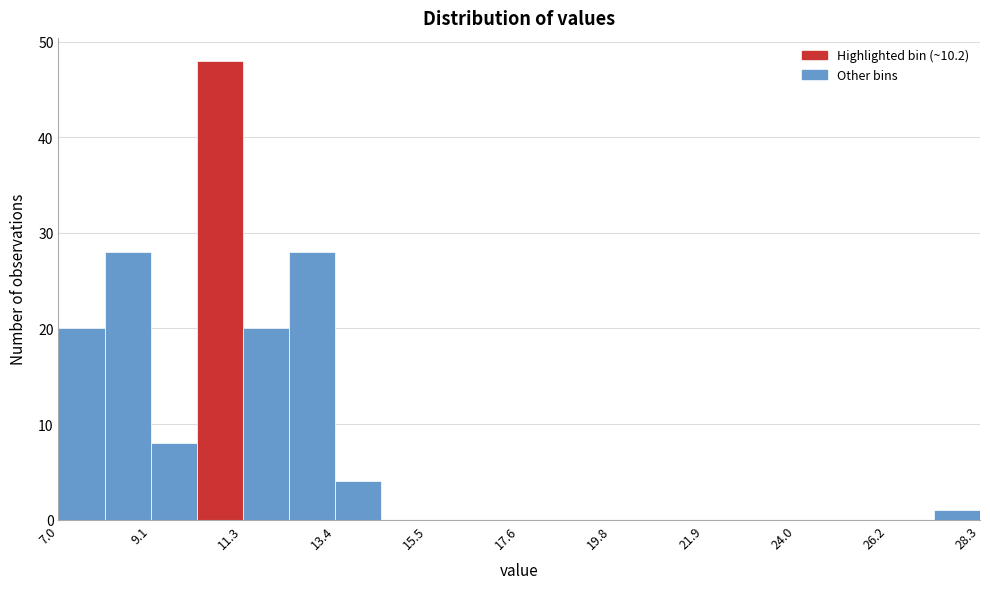

Read against the x-axis, roughly where is the centre of the tallest bar?

10.5